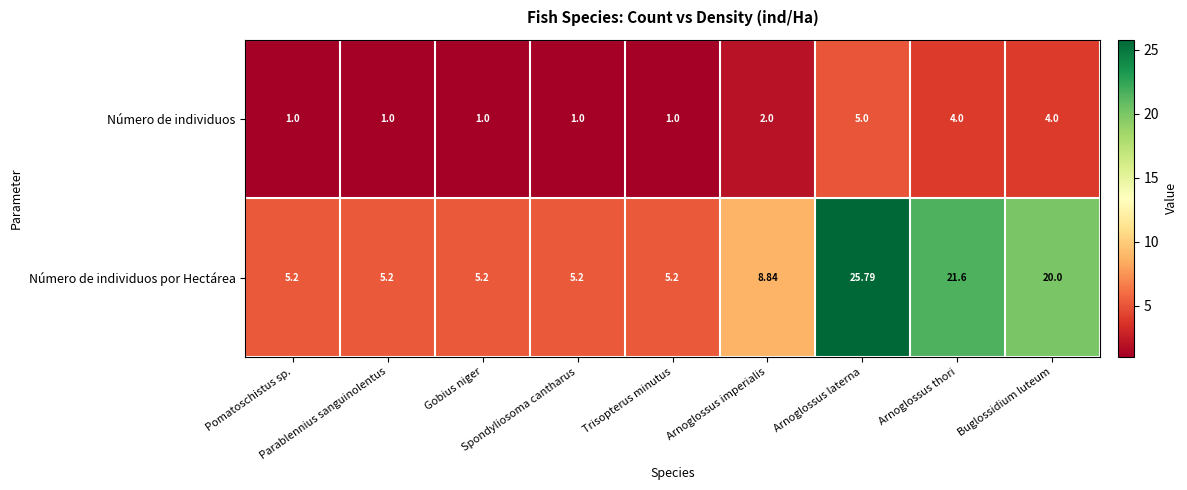

Which series has the largest range (max minus min)?

Número de individuos por Hectárea